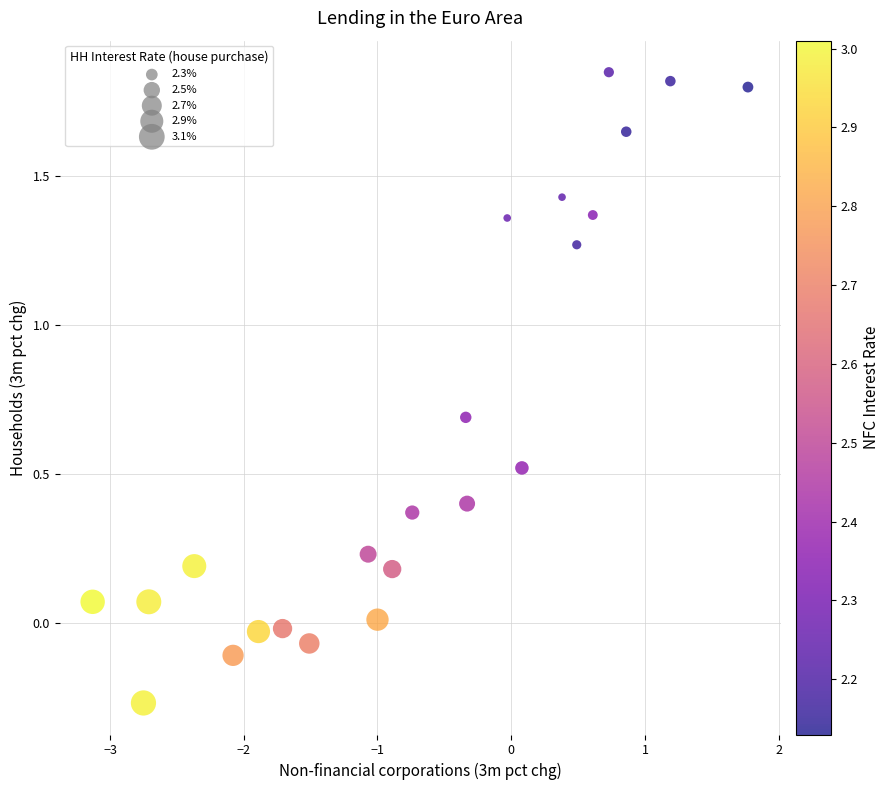

What is the range of Y values (max minus min)?

2.1